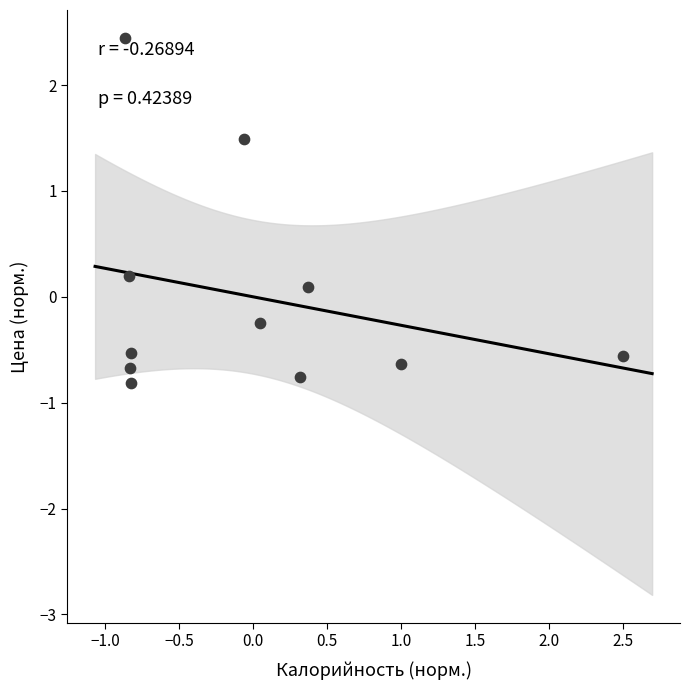

What is the range of Y values (max minus min)?

3.3